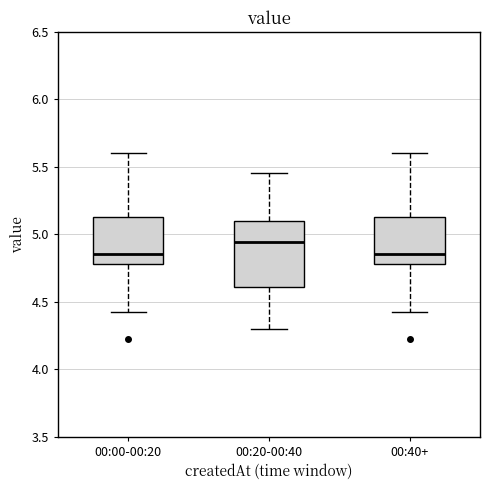

Reading left to right, transcribe this box plot: for each box, give where its median line is, the range the box spans, and where its two whiskers end, as read against the y-axis. The values are not printed on the chart, so give them approximately, as read against the axis.

00:00-00:20: median 4.85, box 4.80 to 5.15, whiskers 4.40 to 5.60
00:20-00:40: median 4.95, box 4.60 to 5.10, whiskers 4.30 to 5.45
00:40+: median 4.85, box 4.80 to 5.15, whiskers 4.40 to 5.60